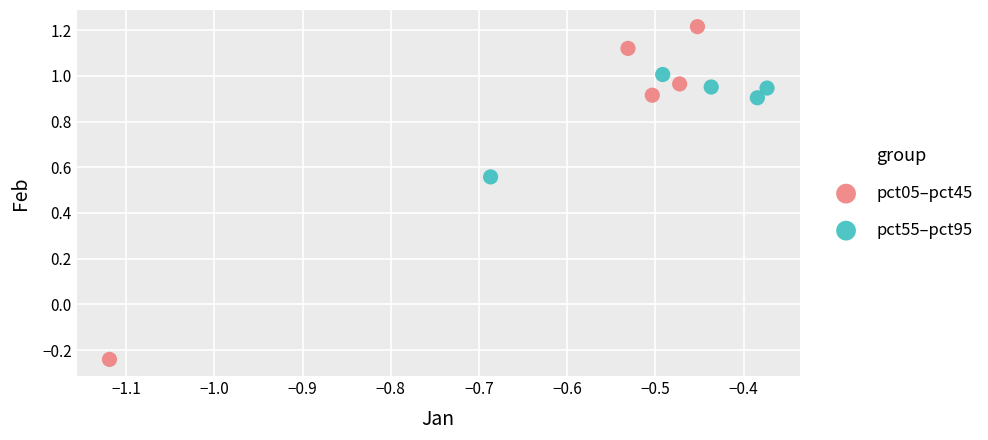

Which series reaches the minimum Y coordinate?

pct05–pct45